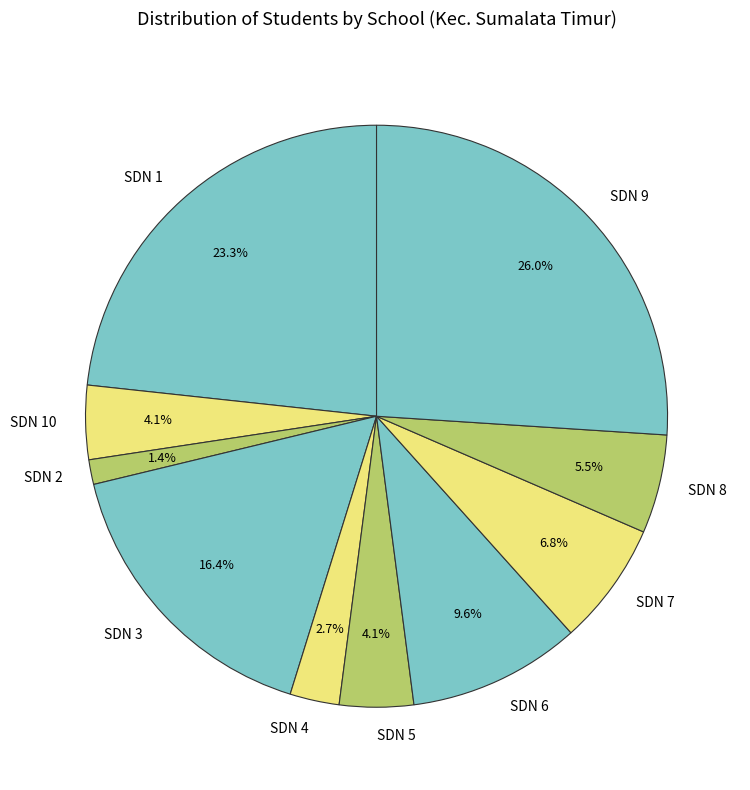

Is there any slice that represents more than half of the pie?

No